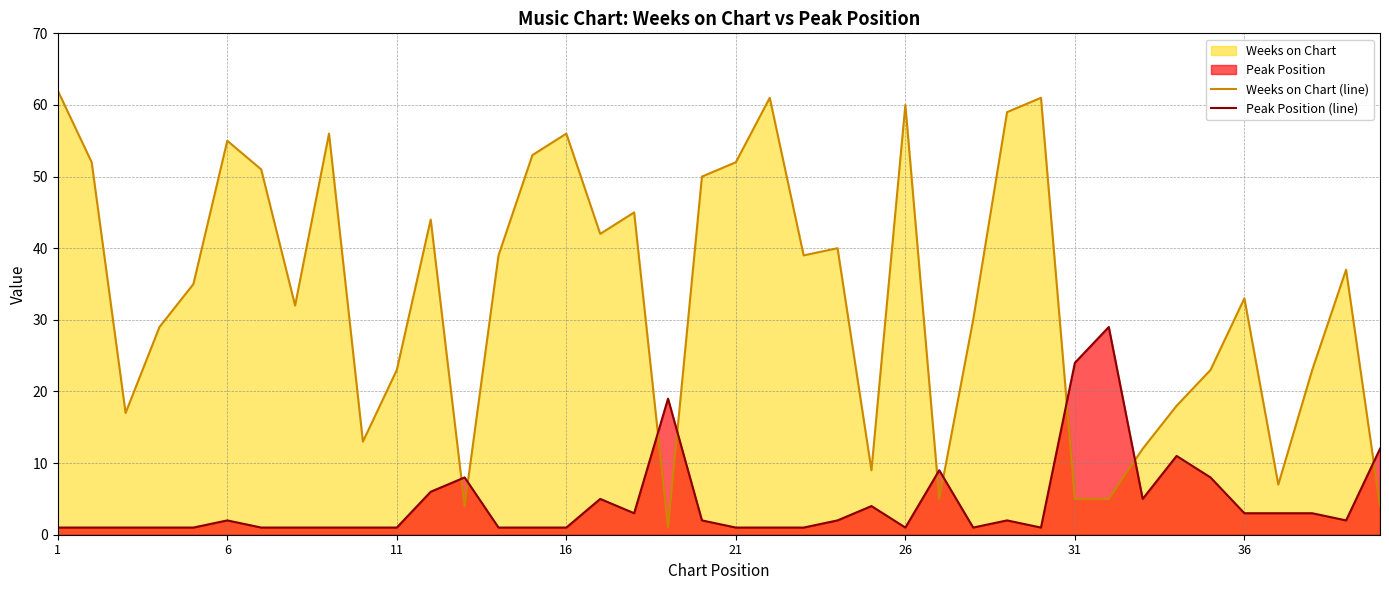

Reading left to right, list all the values displayed in this chart.

Weeks on Chart (line): 62	52	17	29	35	55	51	32	56	13	23	44	4	39	53	56	42	45	1	50	52	61	39	40	9	60	5	30	59	61	5	5	12	18	23	33	7	23	37	4
Peak Position (line): 1	1	1	1	1	2	1	1	1	1	1	6	8	1	1	1	5	3	19	2	1	1	1	2	4	1	9	1	2	1	24	29	5	11	8	3	3	3	2	12